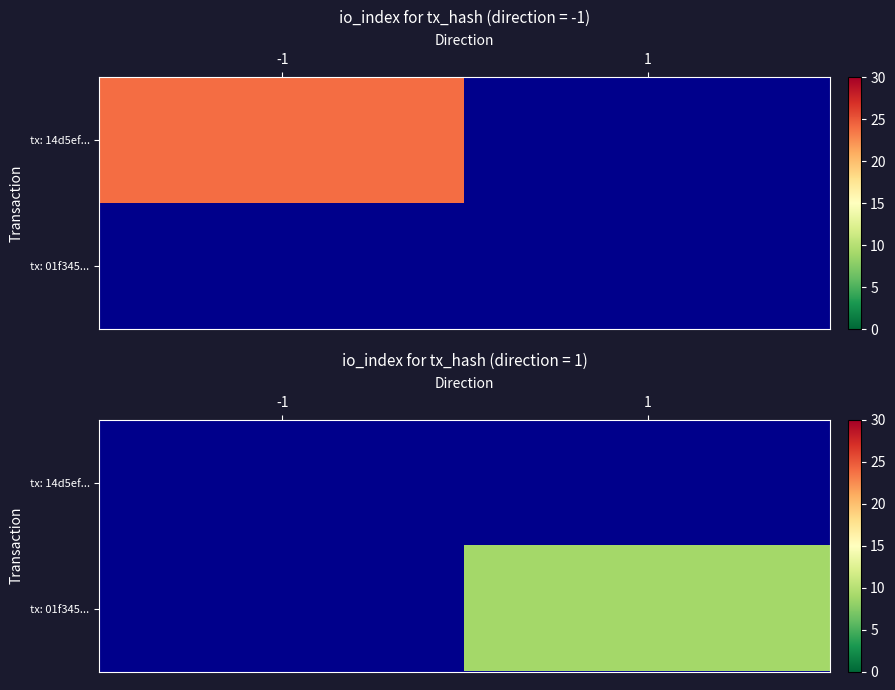

Which label corresponds to the smallest value in the chart?

1